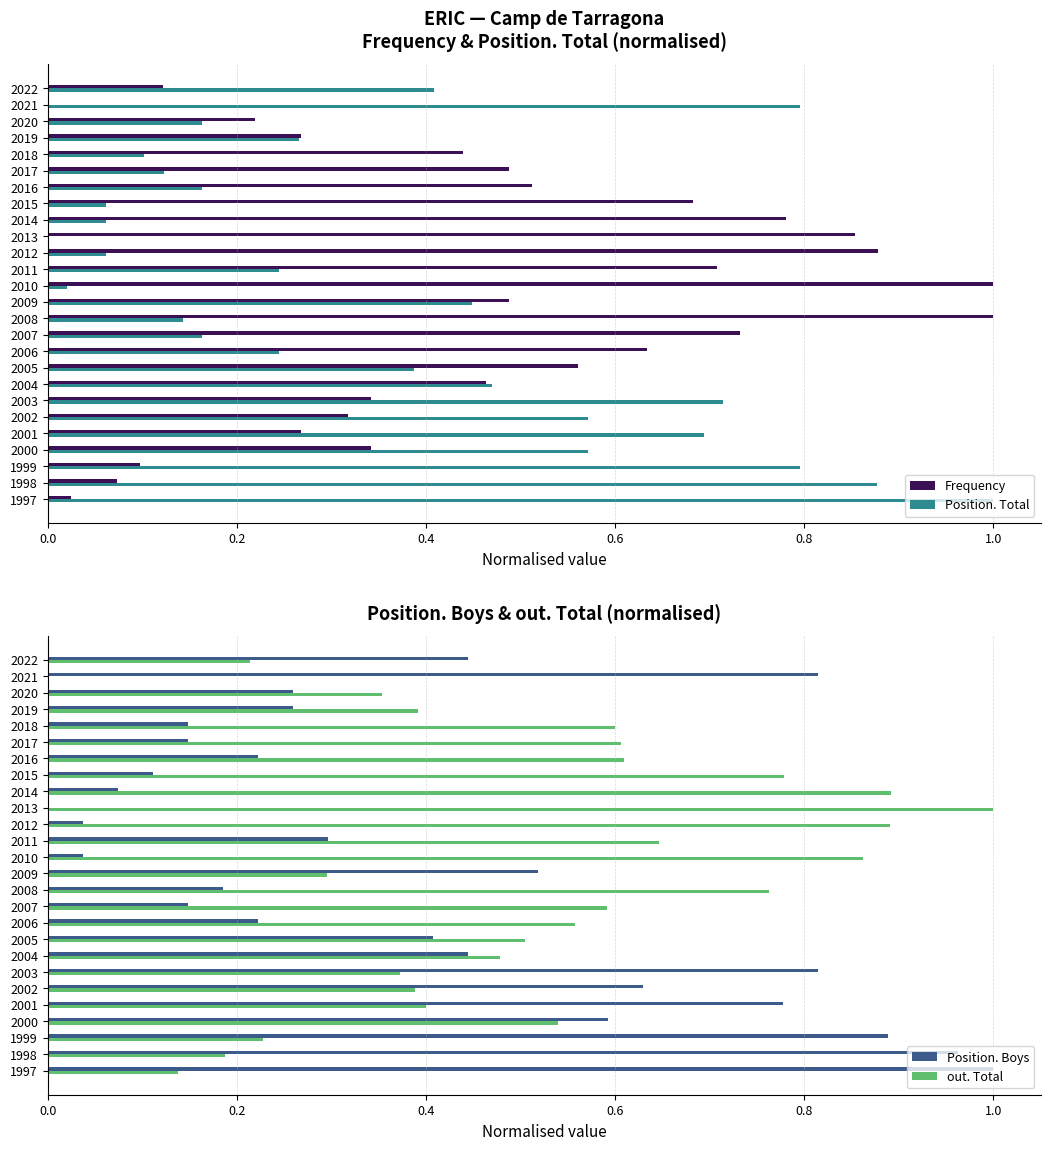

How many bars are there in each group?

4